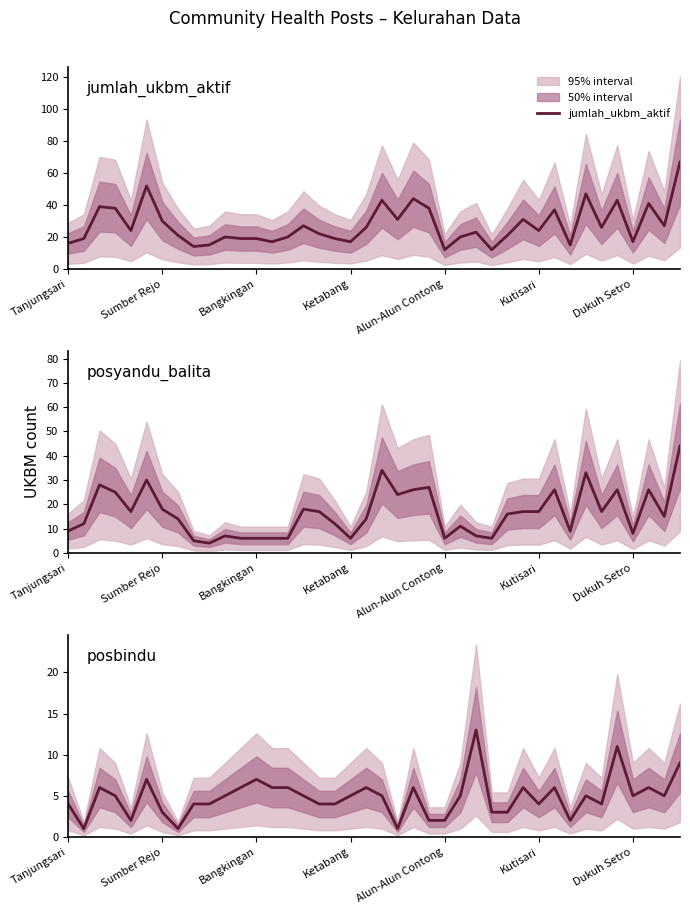

Where do posbindu and posyandu_balita first cross each other?

25 and 26